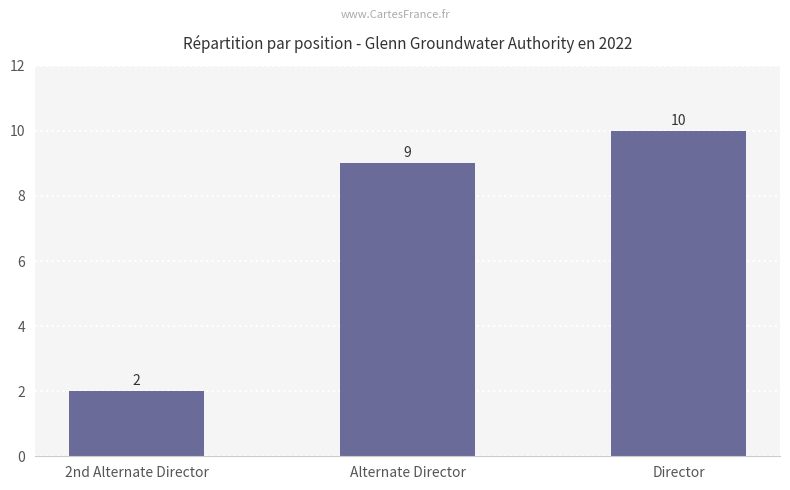

List the labels in order of value, largest first.

Director, Alternate Director, 2nd Alternate Director